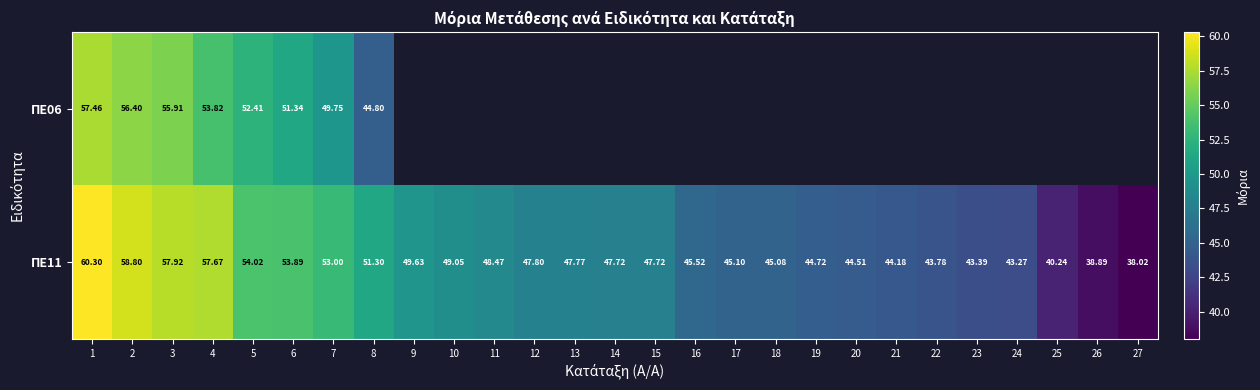

Is the value of ΠΕ11 at 4 greater than the value of ΠΕ06 at 1?

Yes